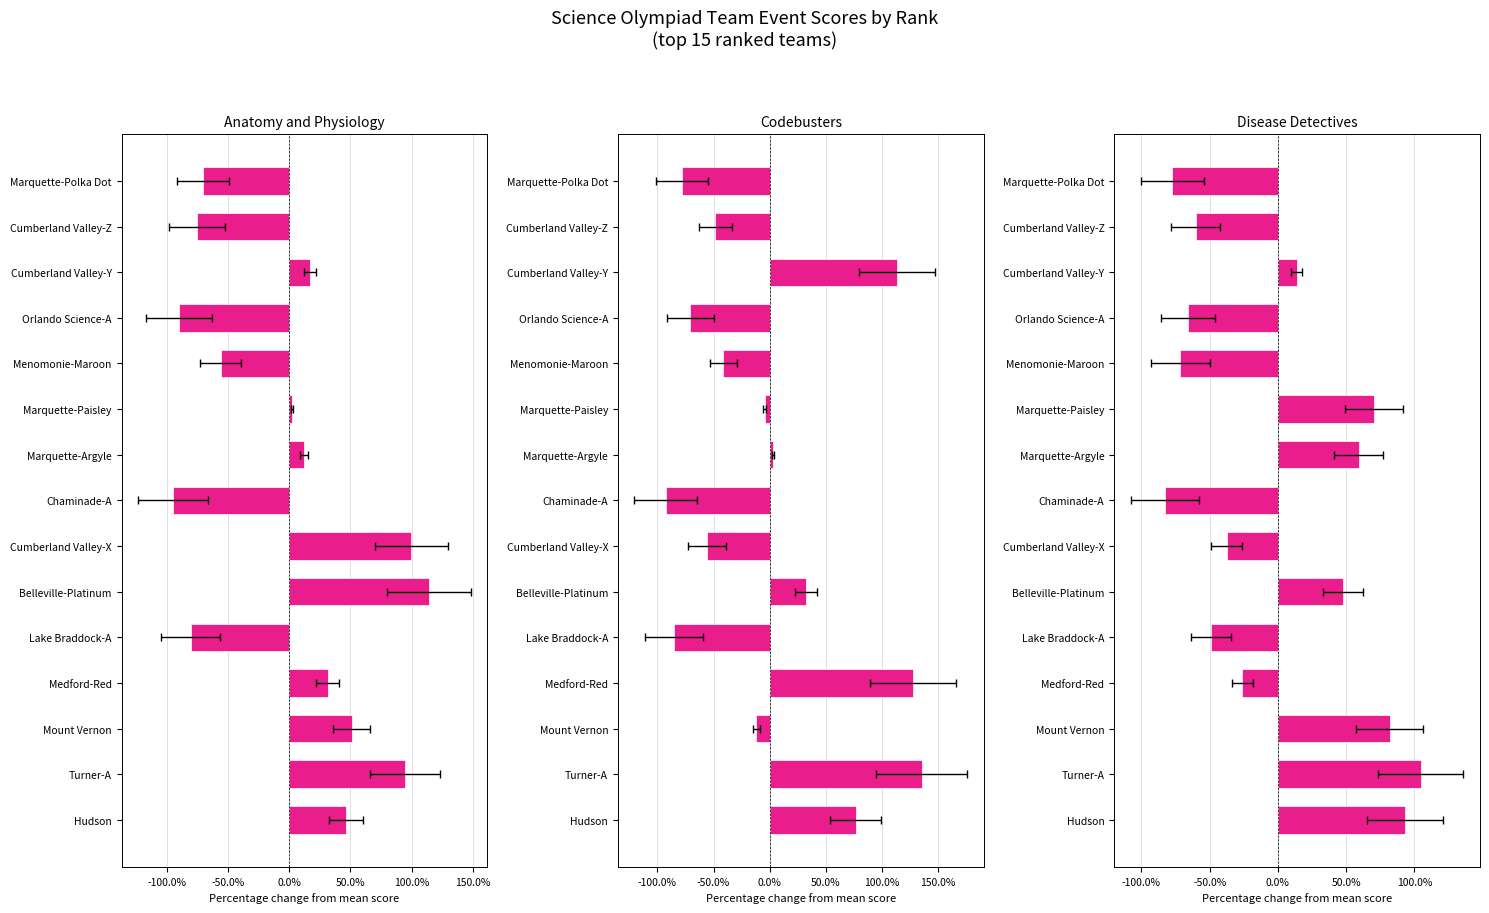

What is the greatest value displayed?

1.4